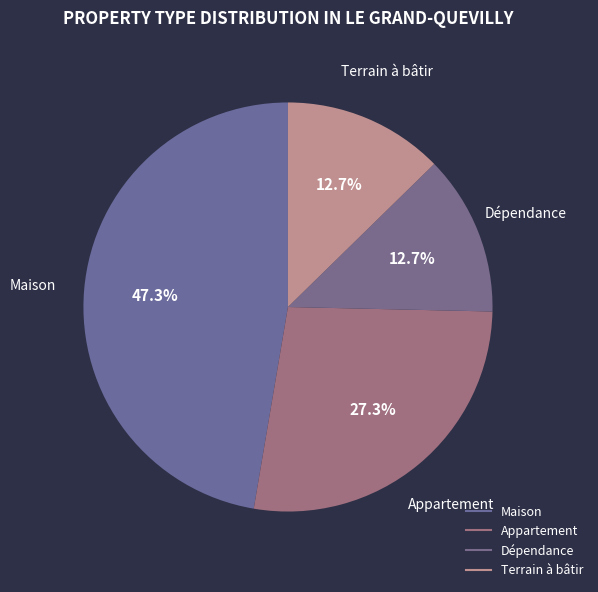

Count the number of slices in the pie.

4